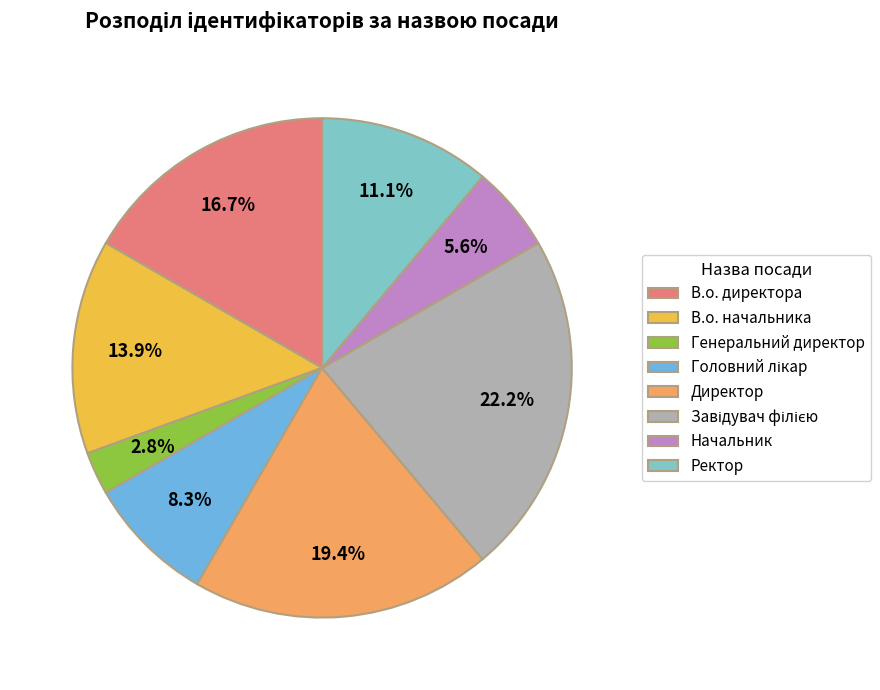

Does Ректор account for over 50% of the chart?

No